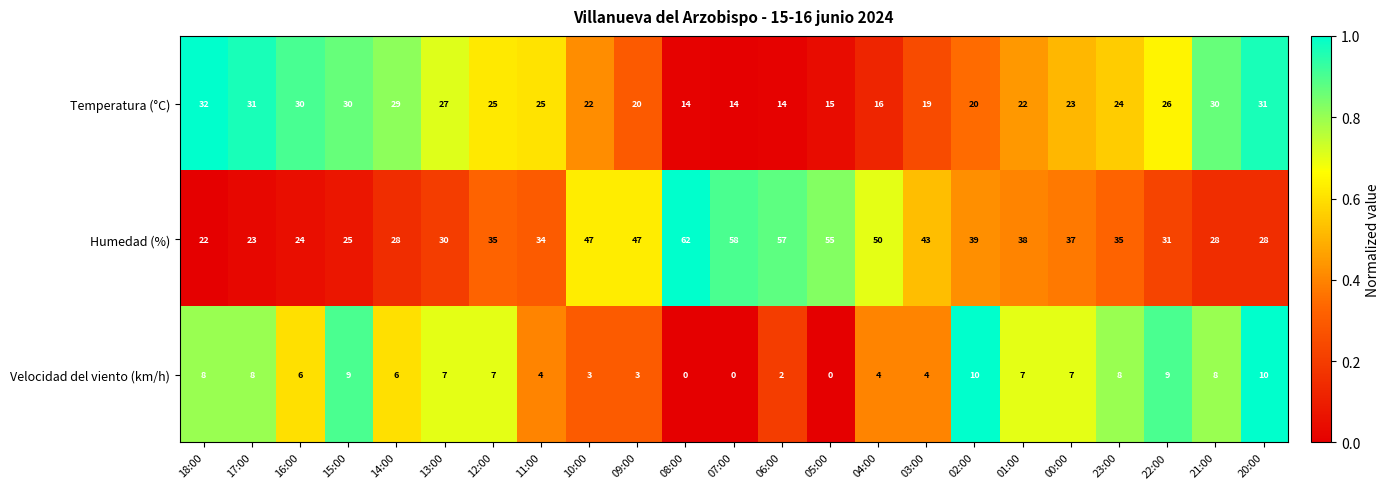

Where is Humedad (%) nearest to the value 42?

03:00